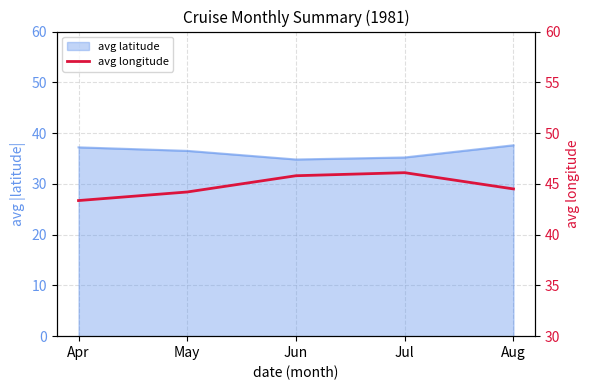

Reading left to right, what are all the values shown in this chart?

Apr=43.4	May=44.2	Jun=45.8	Jul=46.1	Aug=44.5